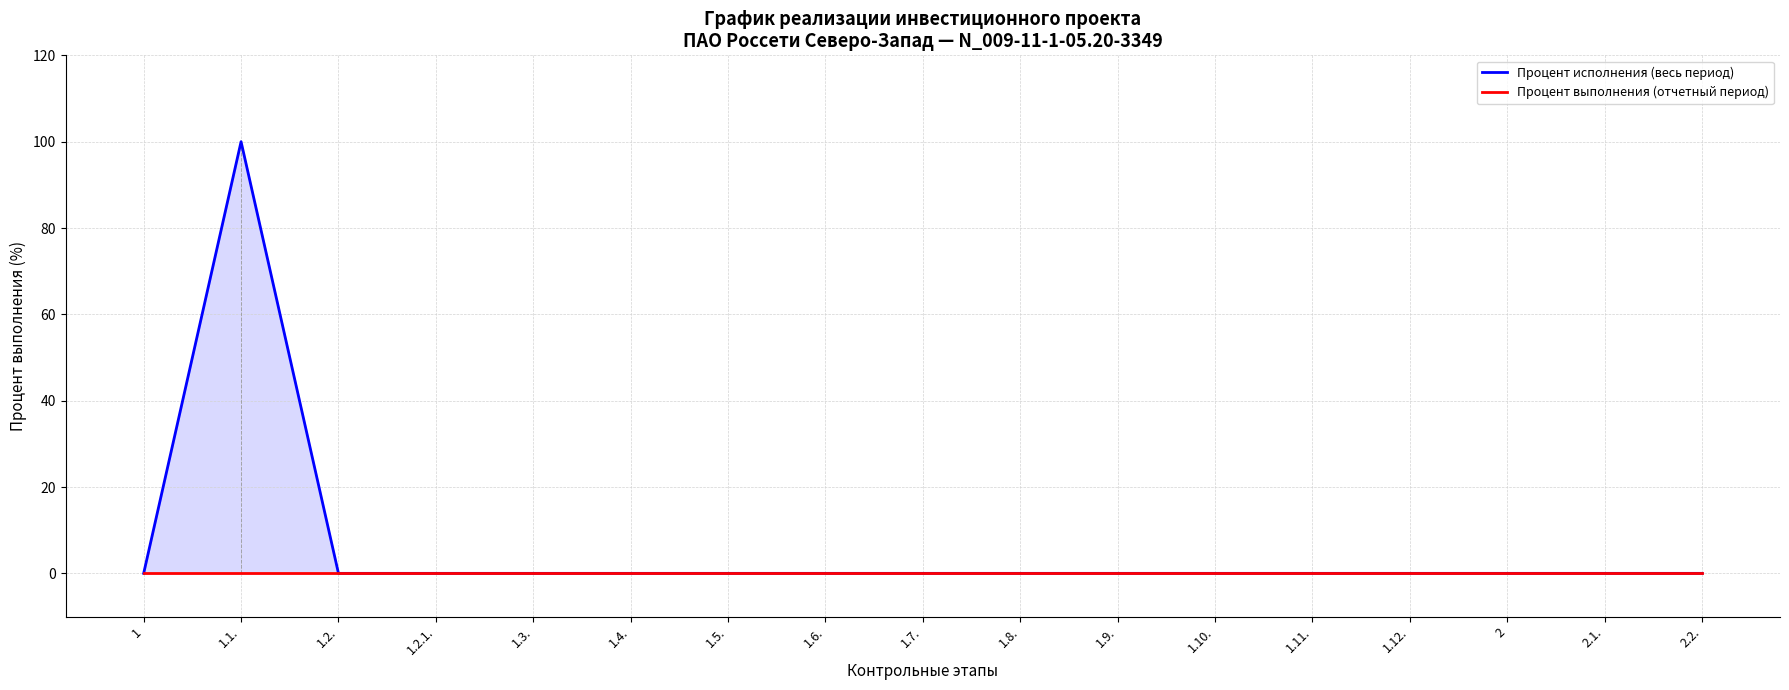

What is the label of the 6th point from the right?

1.10.